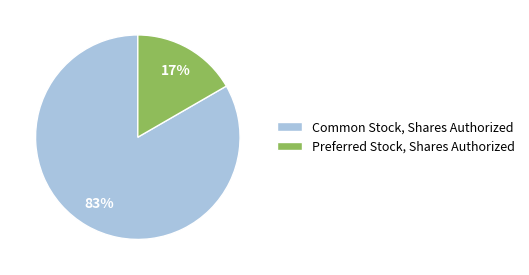

Is the sum of Common Stock, Shares Authorized and Preferred Stock, Shares Authorized greater than half?

Yes